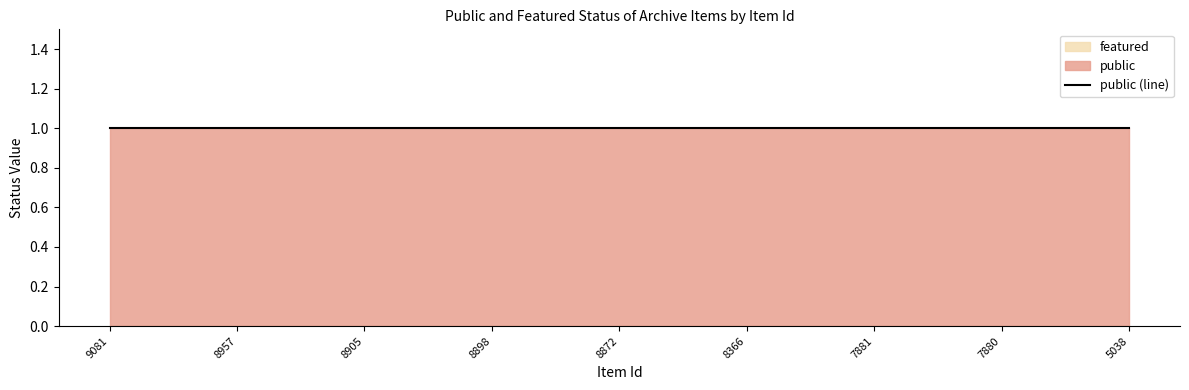

List the series in order of their overall mean, lowest first.

featured, public